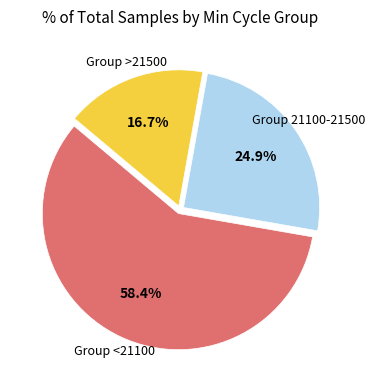

Does any single category account for the majority?

Yes